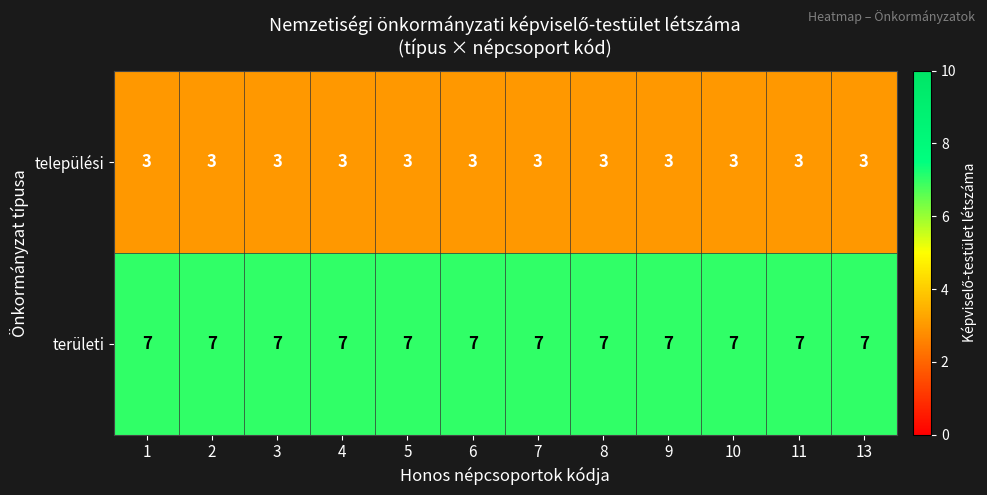

Read the települési value at 11.

3